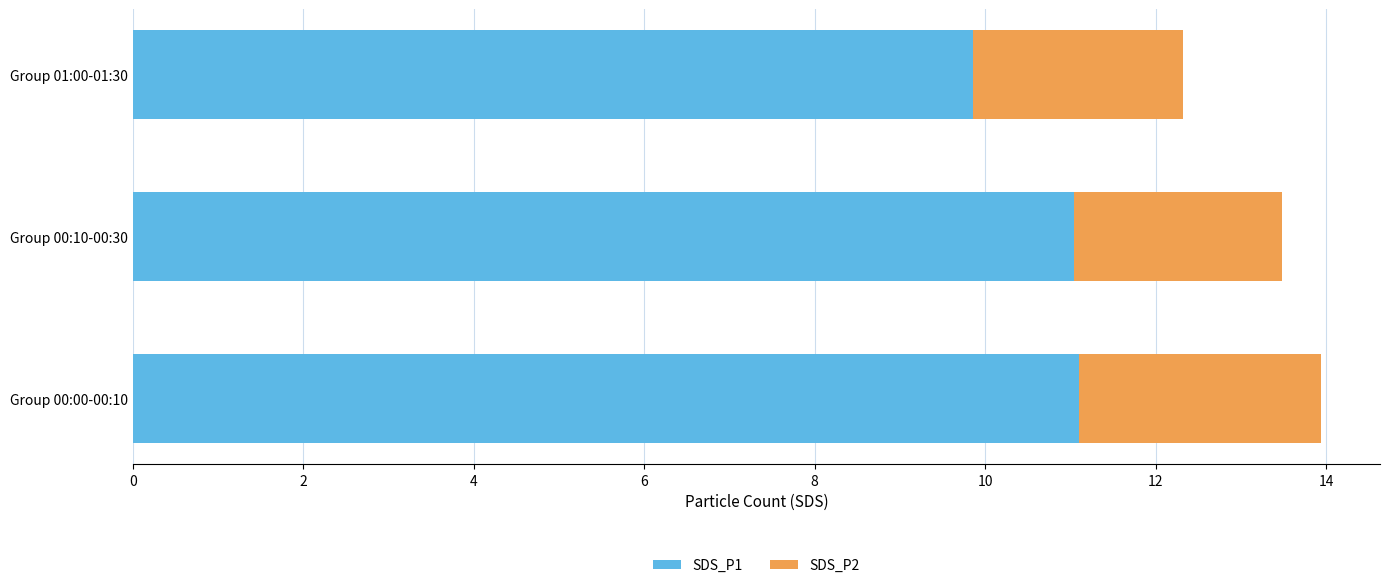

True or false: SDS_P1 has a value of 19.0 at Group 00:00-00:10.

False